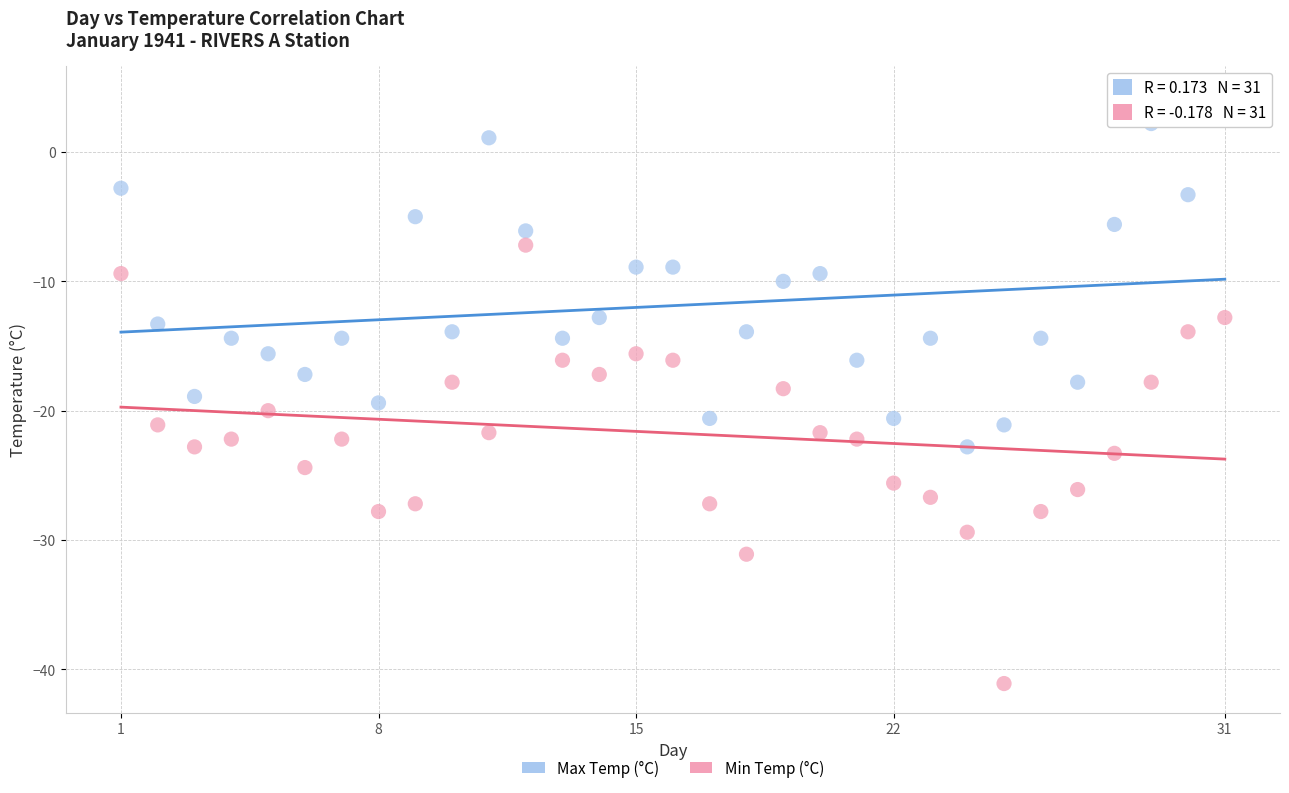

Across all data points, what is the range of X values (max minus min)?

30.0